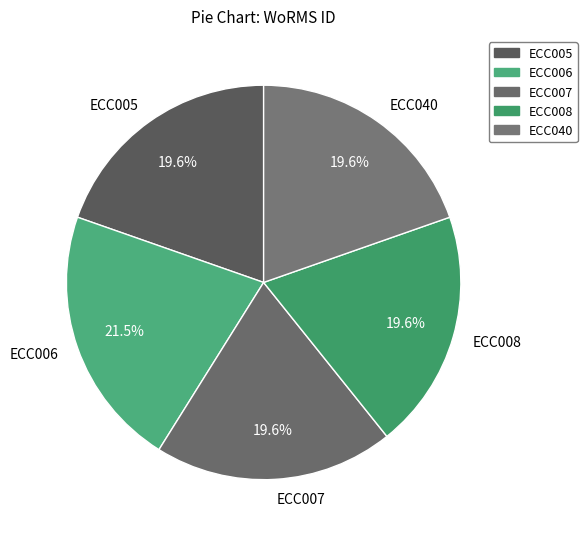

Is ECC006 the majority of the pie?

No